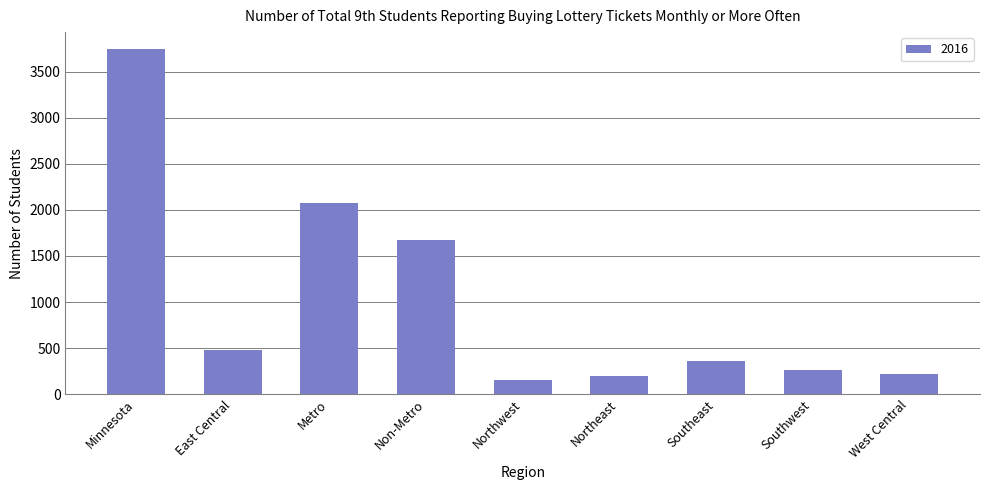

What is the difference between the maximum and minimum values?

3585